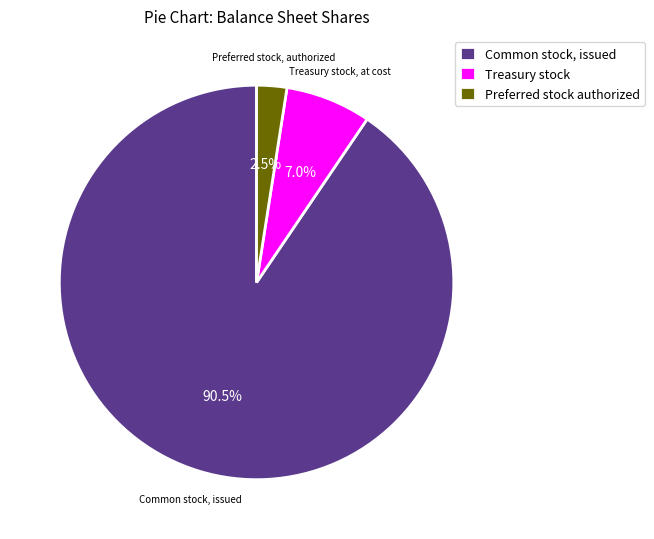

What percentage is NOT represented by Common stock, issued?

9.5%